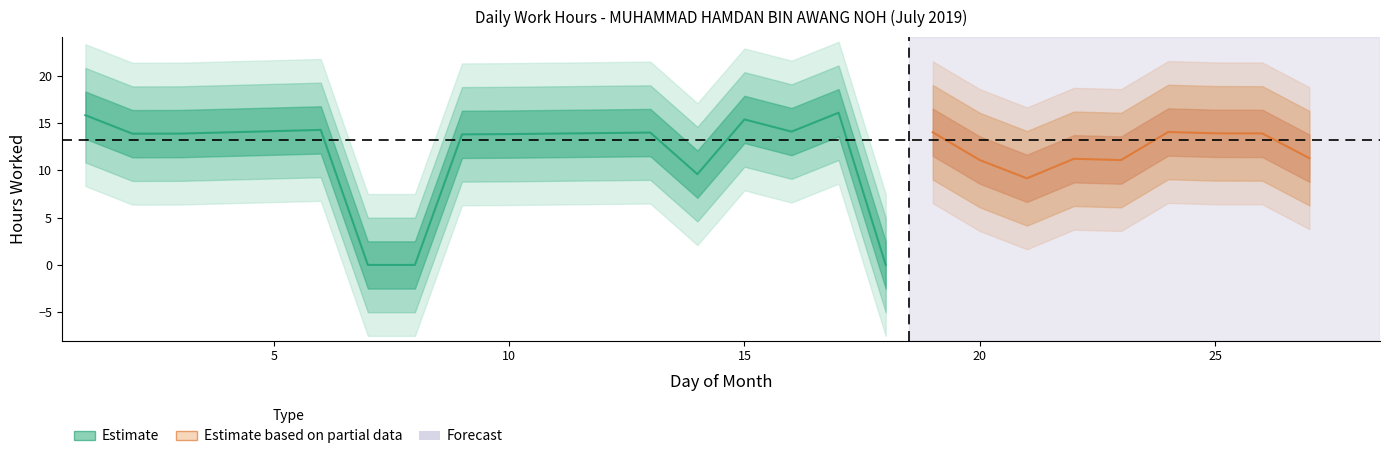

What is the difference between the maximum and minimum values?

16.1